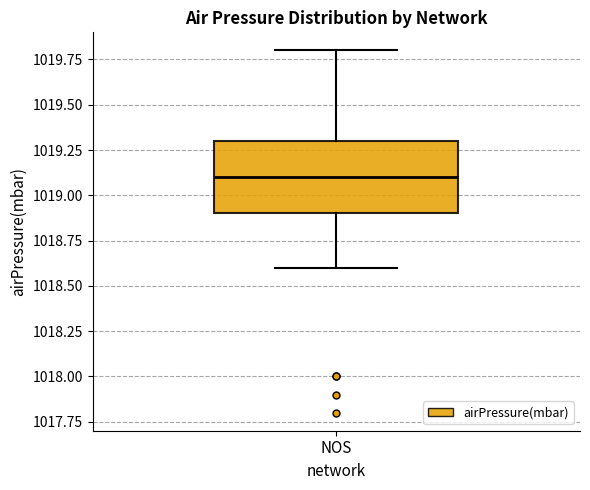

Where does the median line of the box for NOS sit on the y-axis? The values are not printed on the chart, so give them approximately, as read against the axis.

1019.1